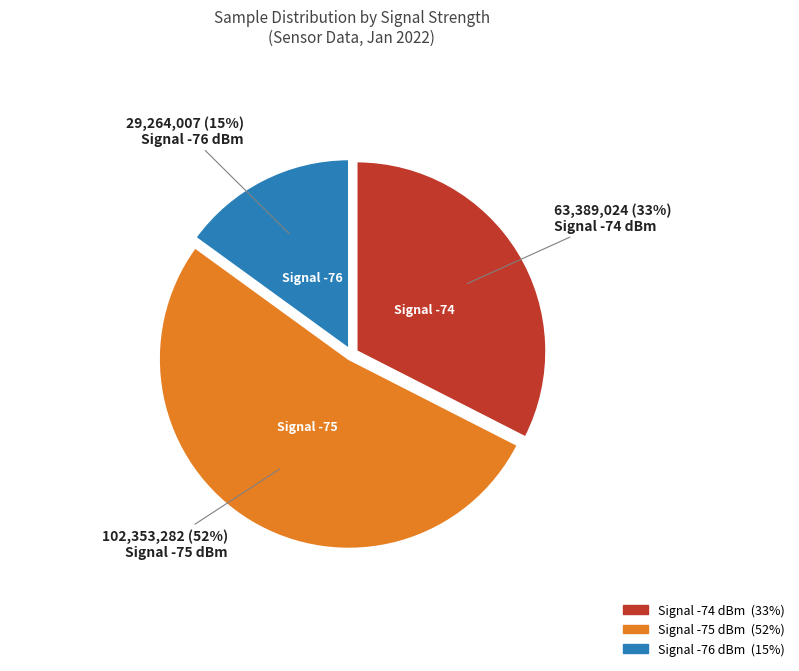

Is Signal -75 dBm the majority of the pie?

Yes